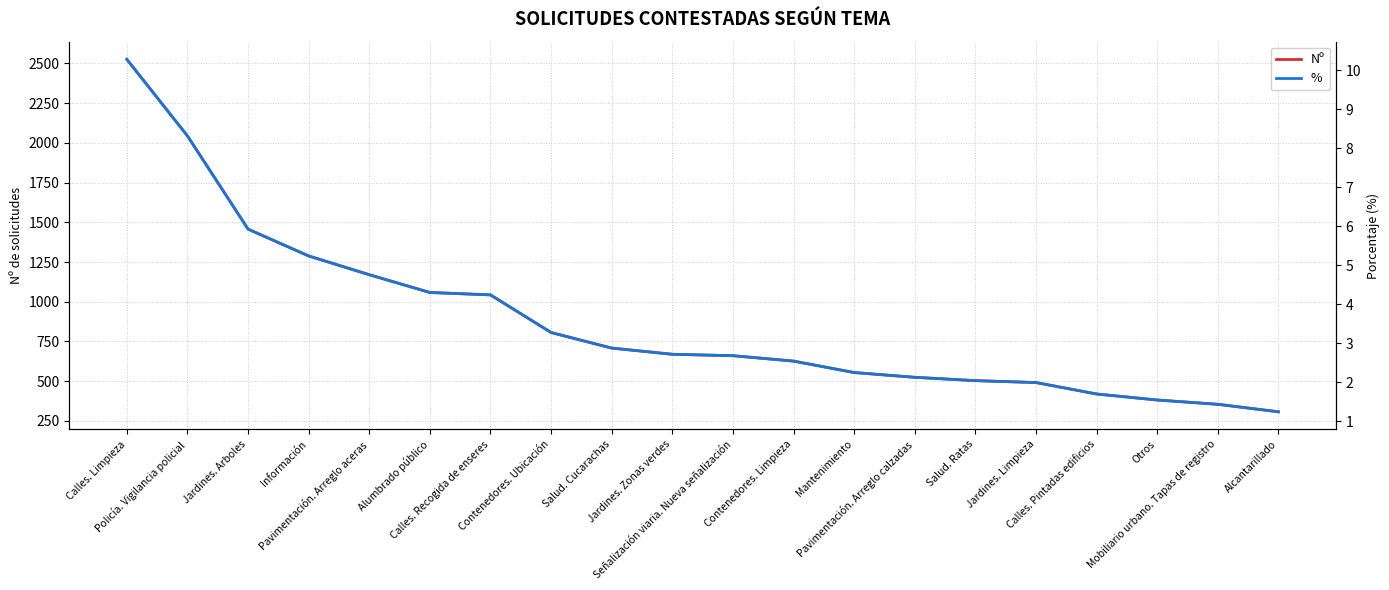

Which series has the largest total across all categories?

Nº